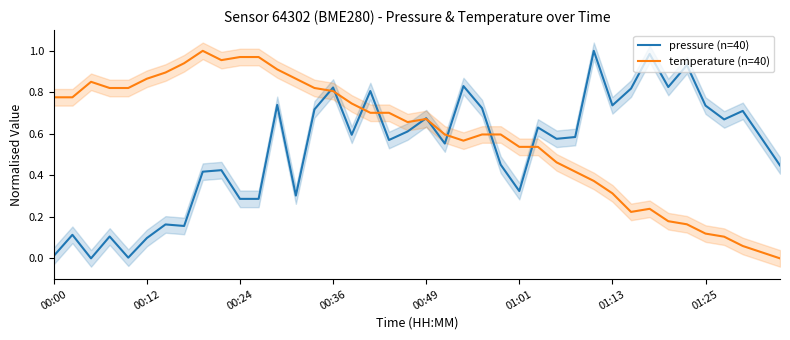

The value of temperature (n=40) at 00:36 is 1.1. True or false?

False